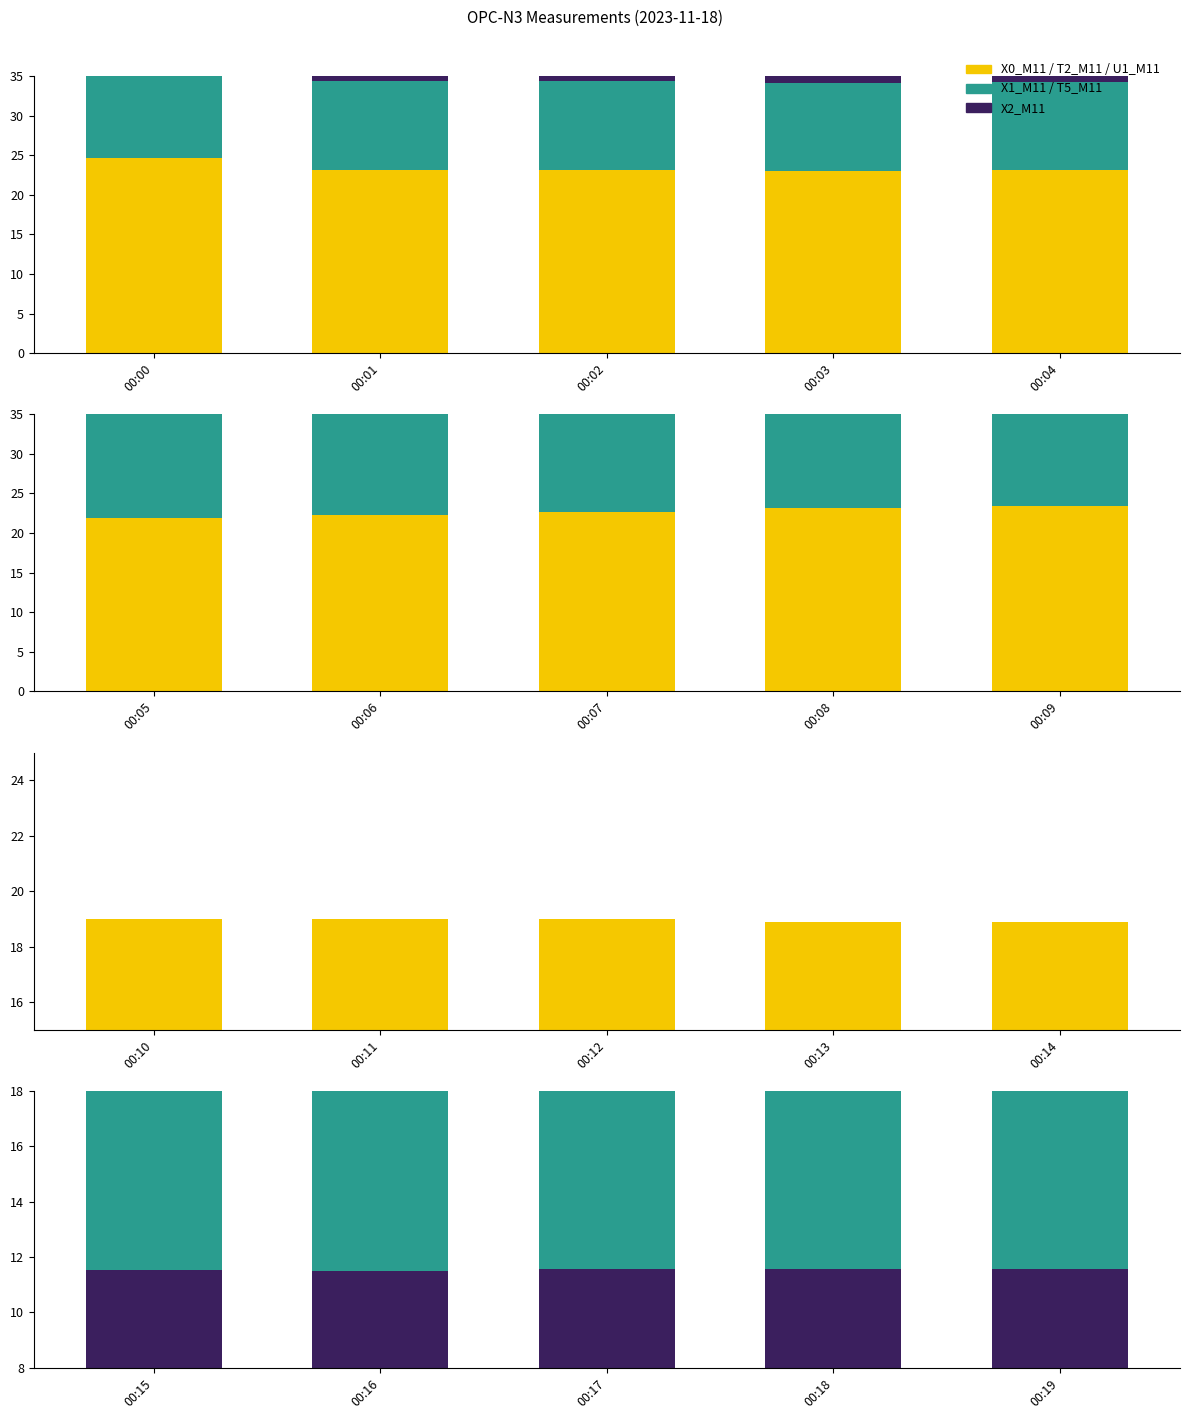

The T2_M11 series shows 8.7 at 00:07. True or false?

False